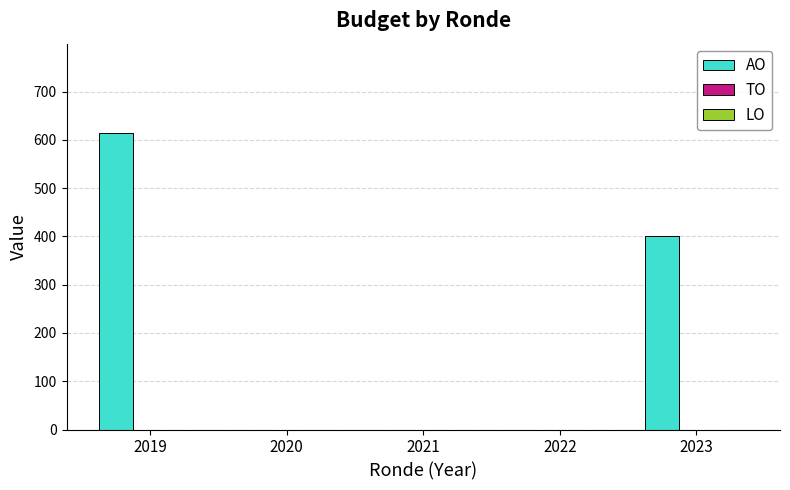

How many data points are above 0?

2